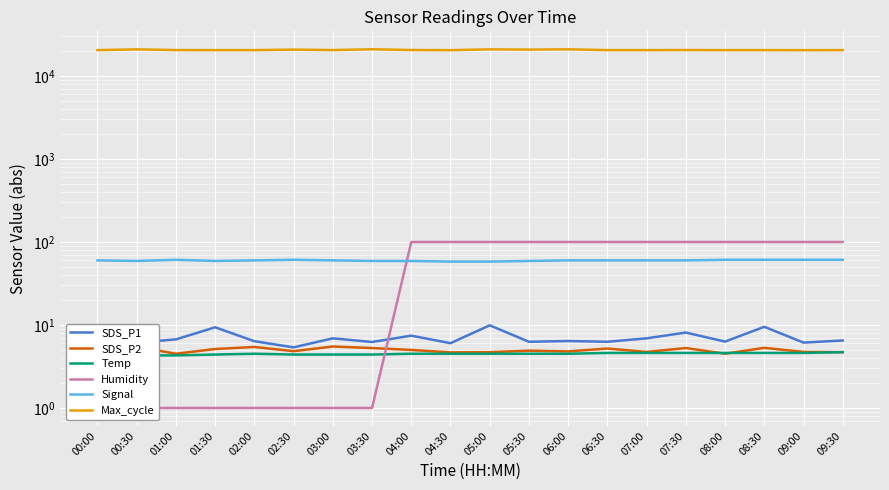

Rank the categories by SDS_P1 value from highest to lowest.

05:00, 08:30, 01:30, 07:30, 04:00, 00:00, 03:00, 07:00, 01:00, 09:30, 06:00, 02:00, 08:00, 05:30, 06:30, 03:30, 00:30, 09:00, 04:30, 02:30